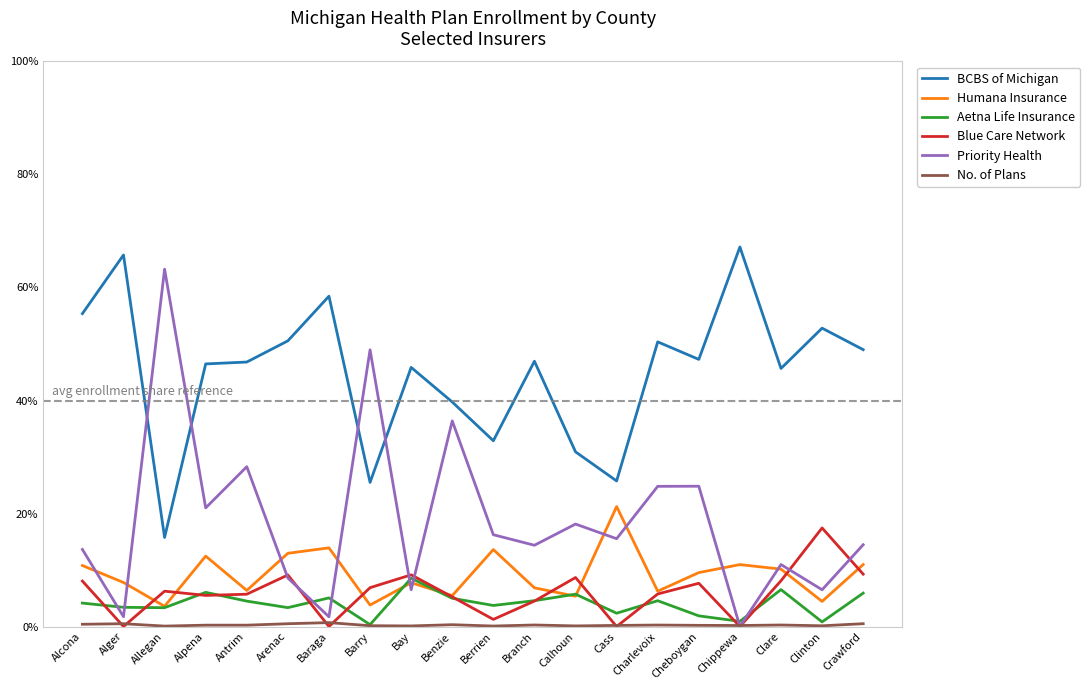

Does the chart display data point markers on the line(s)?

No